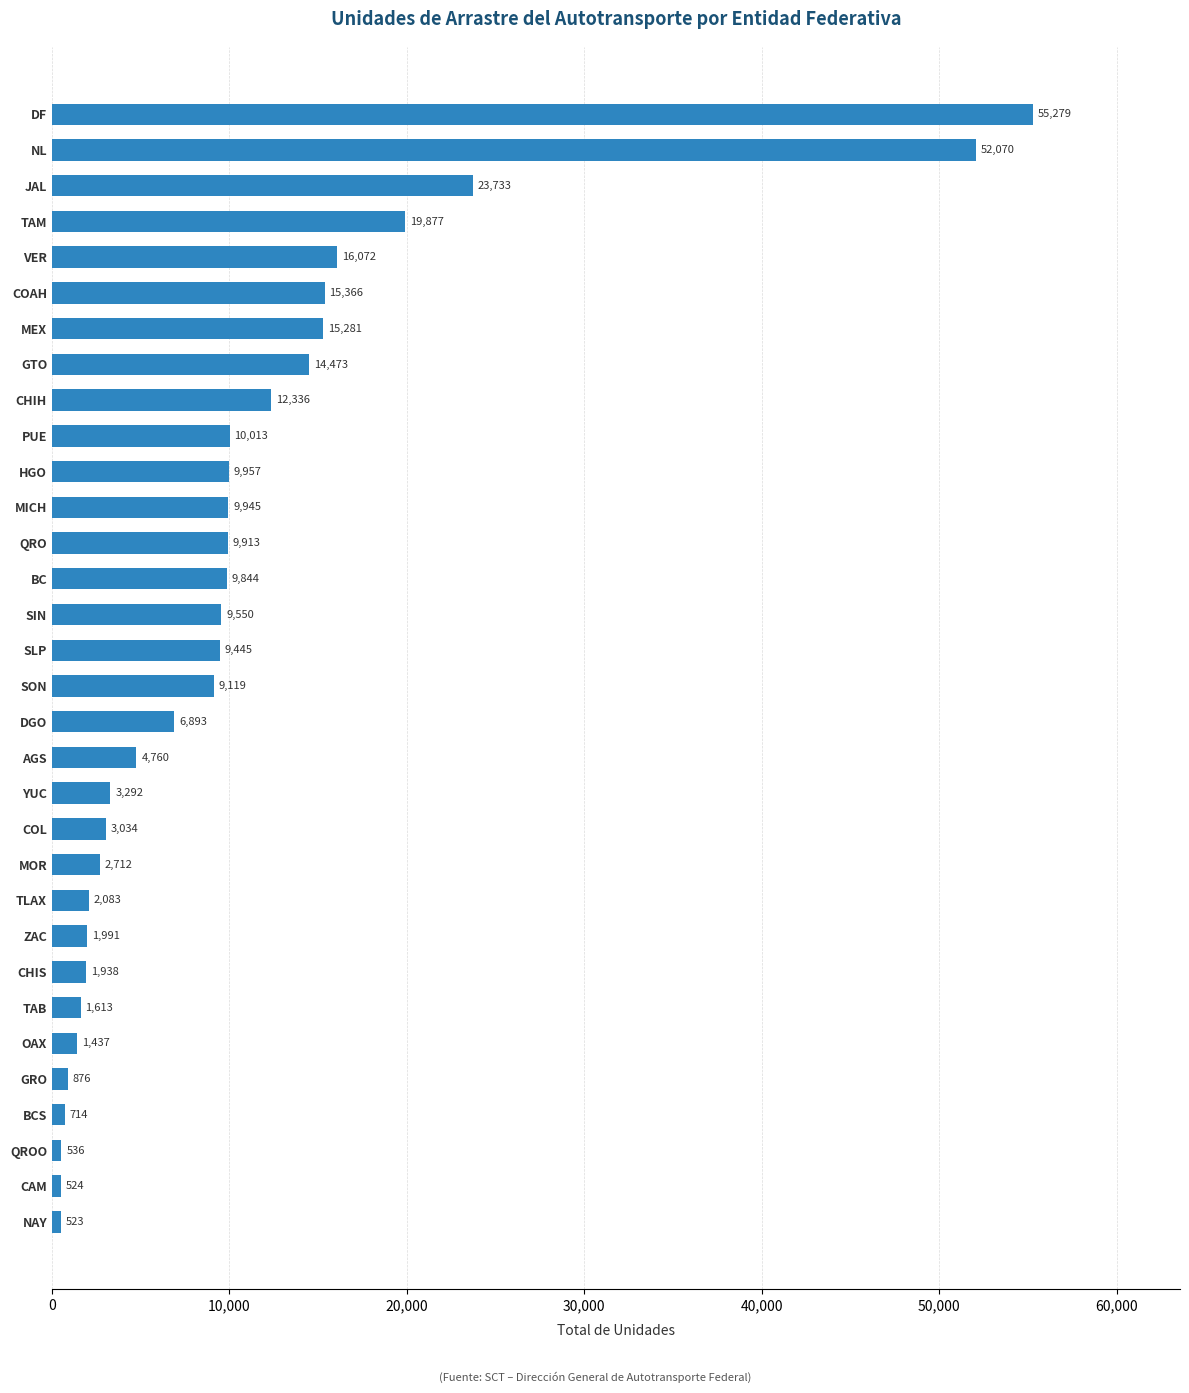

Are the bars horizontal?

Yes